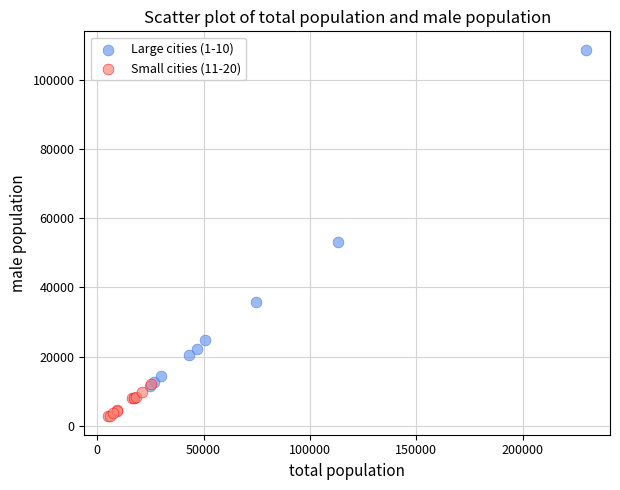

Which series has the widest spread of Y values?

Large cities (1-10)